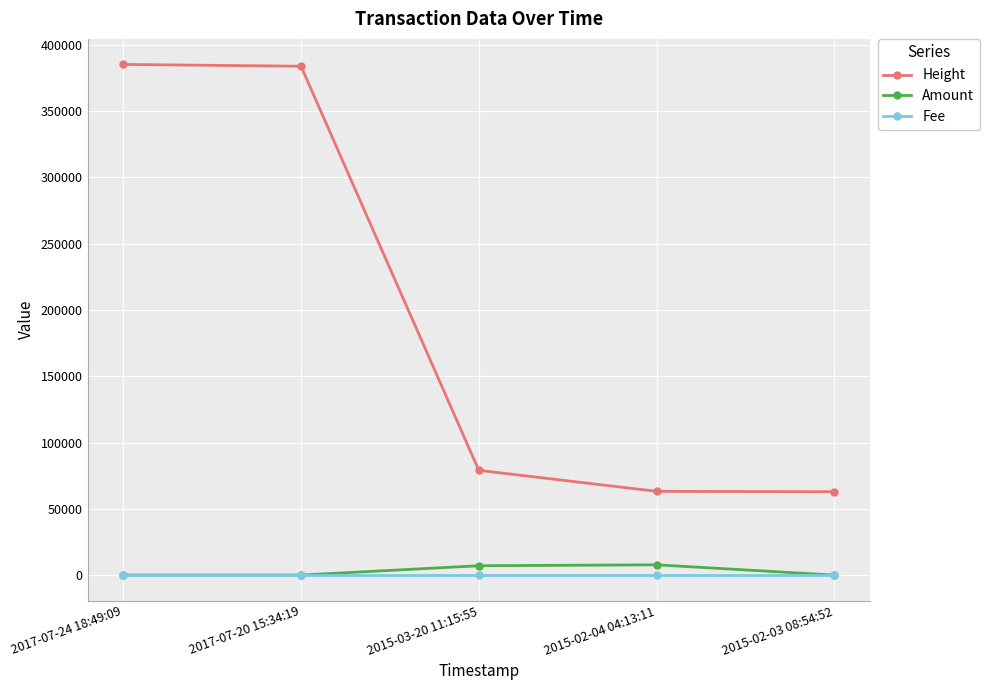

What is the minimum value for Fee?

1